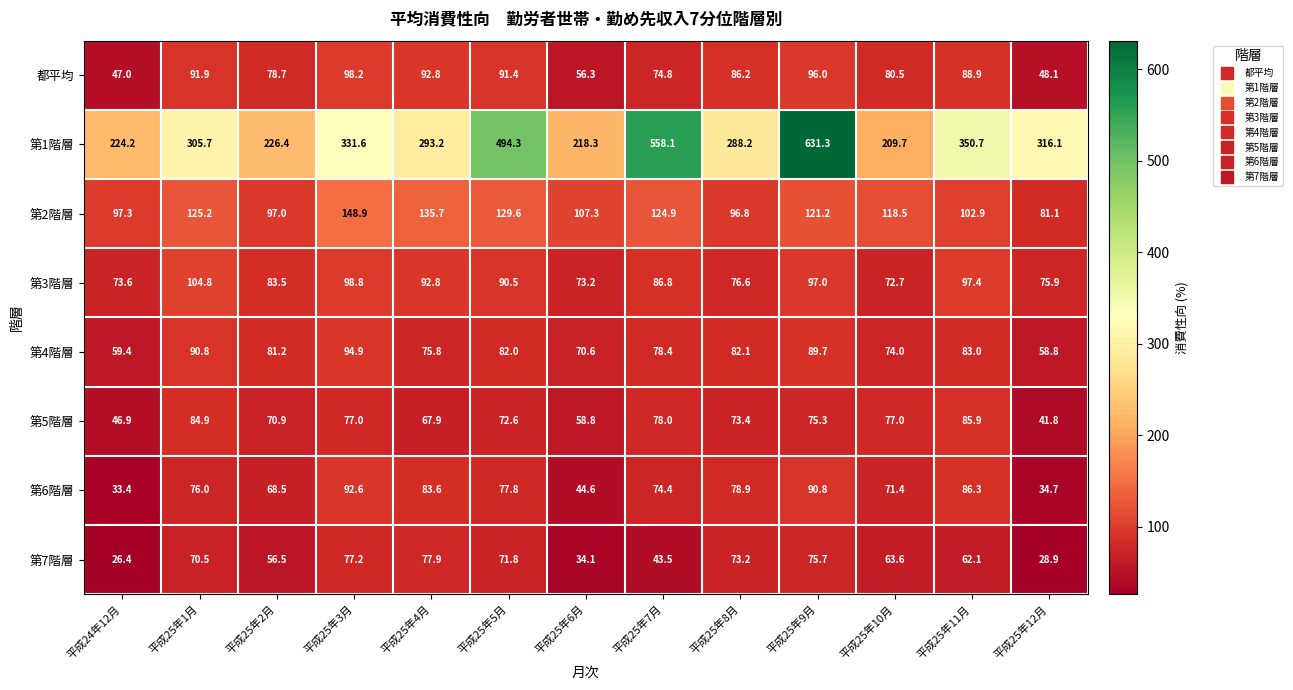

What is the difference between the maximum and second lowest values in the 第2階層 series?

52.1